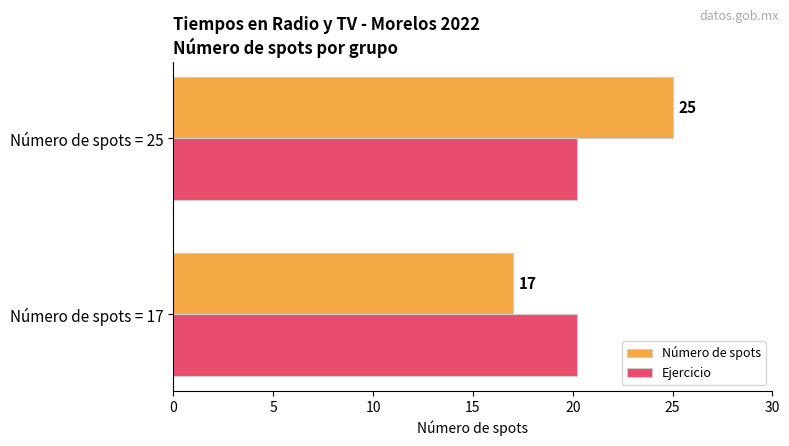

True or false: Número de spots has a value of 8.3 at Número de spots = 25.

False